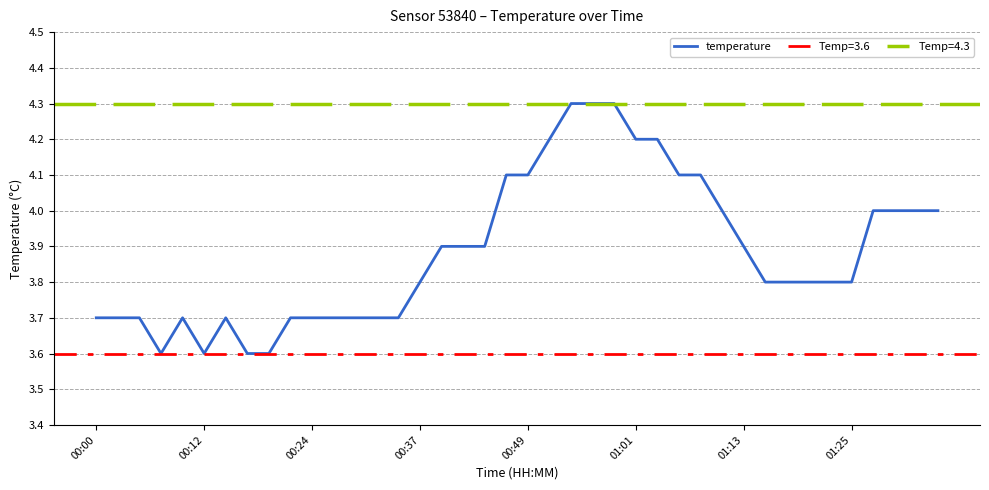

The value at 13 is 2.1. True or false?

False